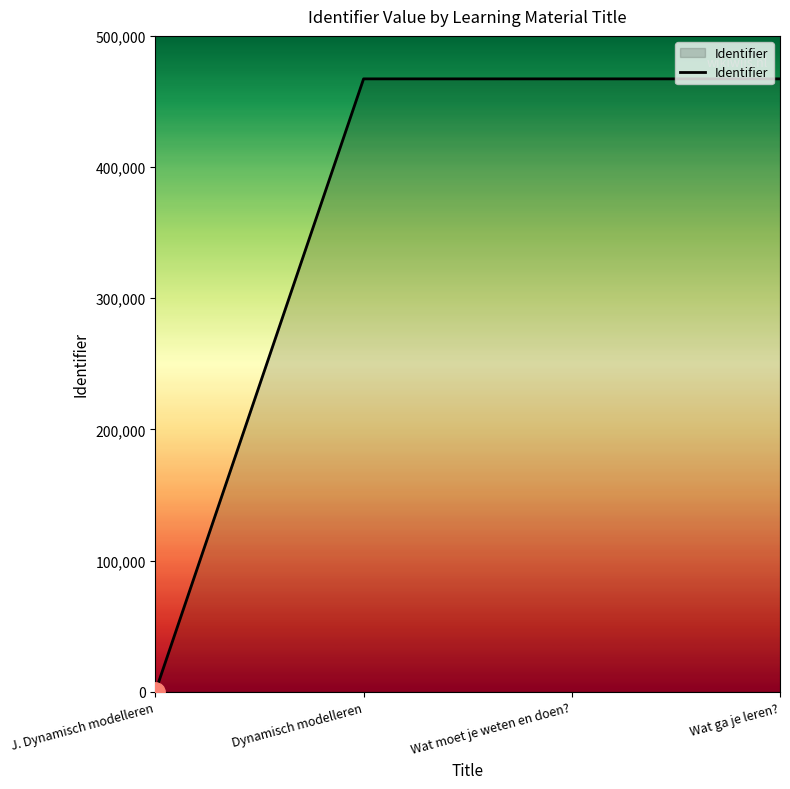

What is the change in value from J. Dynamisch modelleren to Dynamisch modelleren?

+467237